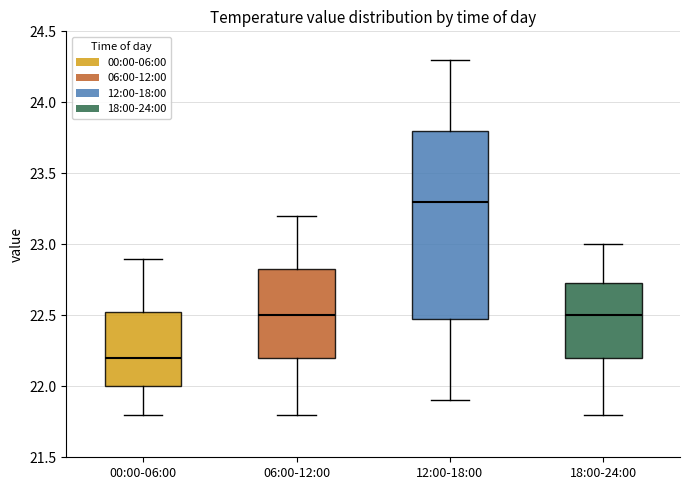

Comparing the boxes themselves (not the whiskers), which one is the tallest?

12:00-18:00